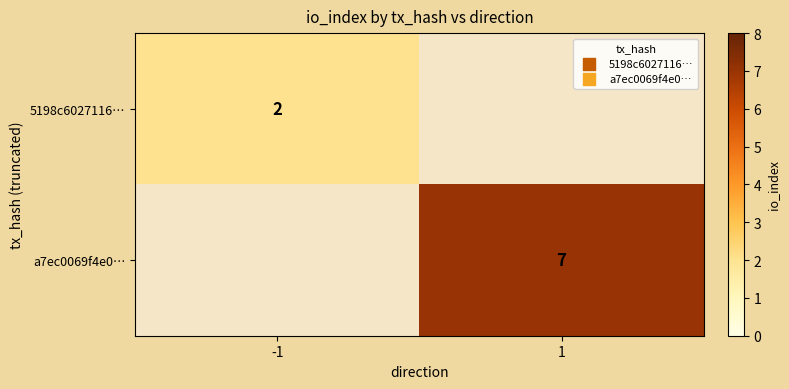

Is it true that 5198c6027116… equals 2 at -1?

True